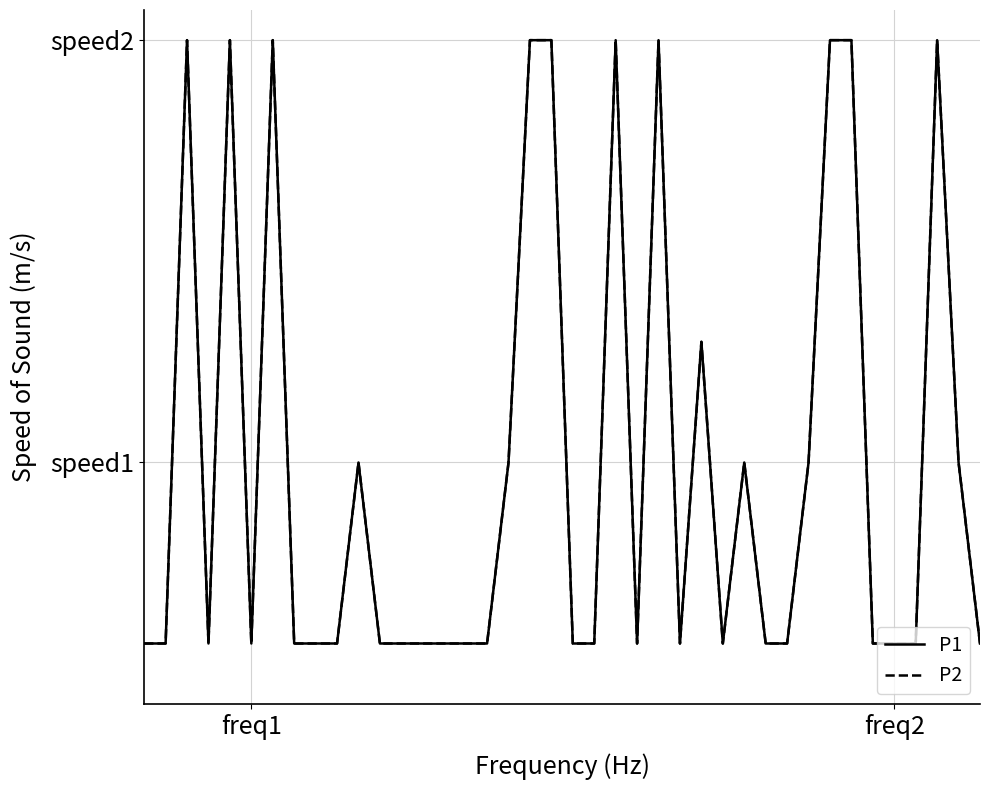

Does the chart have visible grid lines?

Yes